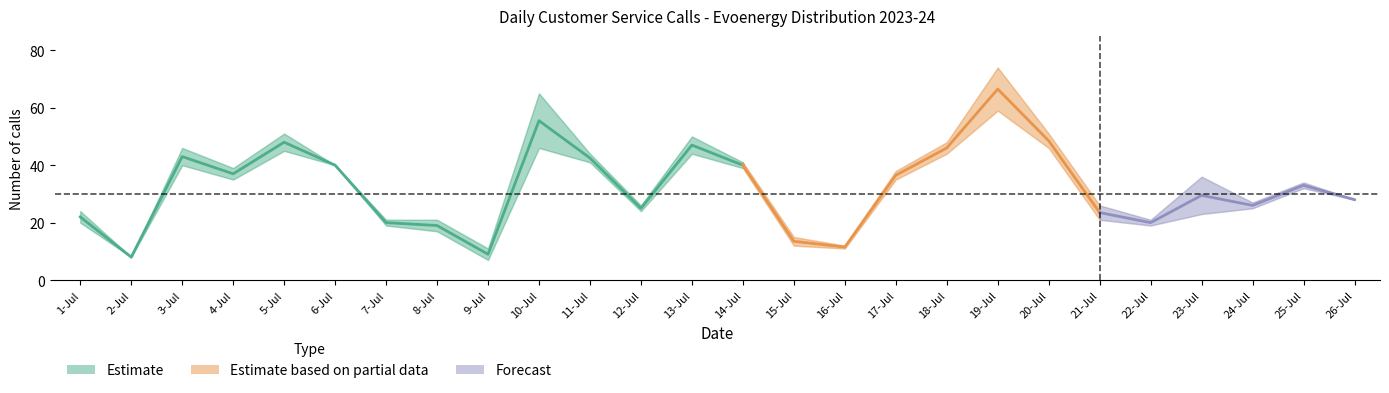

What is the maximum value shown in the chart?

74